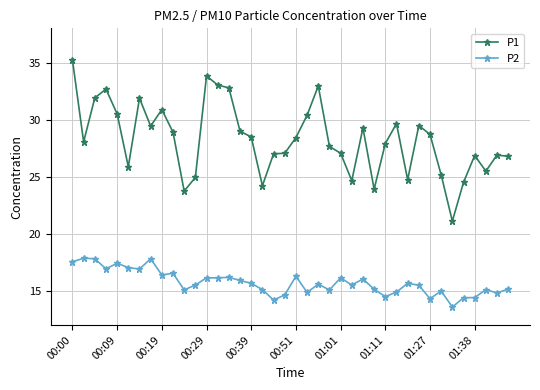

Which series has the largest total across all categories?

P1